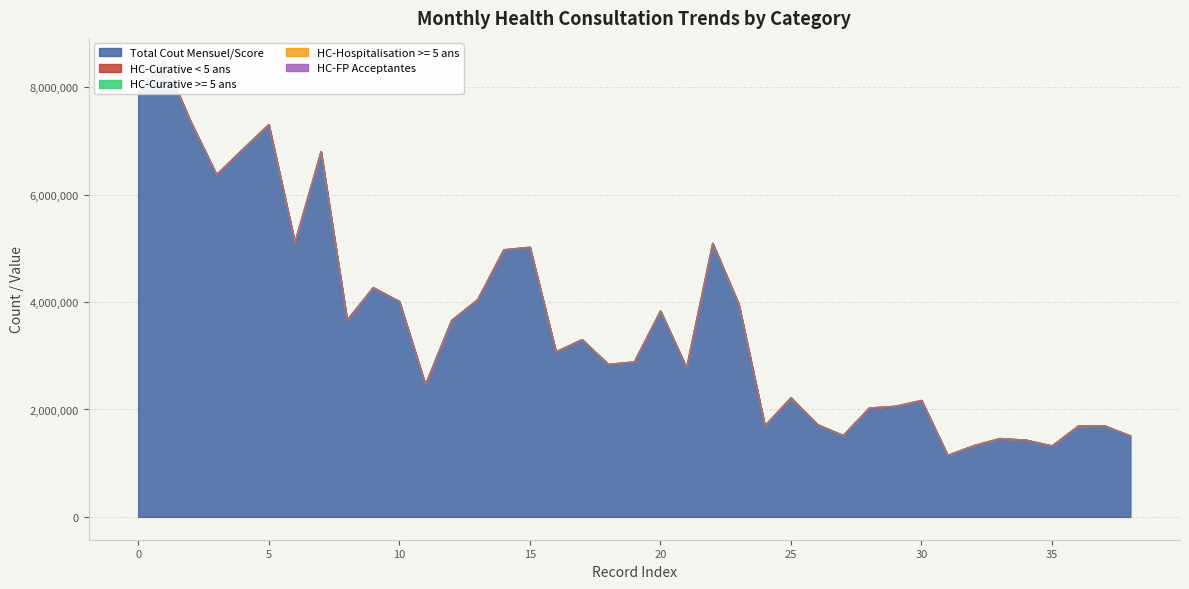

Reading right to left, list all the values displayed in this chart.

Total Cout Mensuel/Score: 38=1509683	37=1699444	36=1691125	35=1323751	34=1431852	33=1461143	32=1327992	31=1147910	30=2170071	29=2061146	28=2029056	27=1516786	26=1723602	25=2220936	24=1697898	23=3961050	22=5094745	21=2777854	20=3834620	19=2886800	18=2841490	17=3301530	16=3072870	15=5022800	14=4974734	13=4046168	12=3658158	11=2462668	10=4013228	9=4271003	8=3664565	7=6800197	6=5110553	5=7303876	4=6844282	3=6372726	2=7368303	2023=8491026	2022=7905511
HC-Curative < 5 ans: 38=221	37=144	36=134	35=127	34=132	33=149	32=167	31=248	30=448	29=379	28=339	27=338	26=298	25=344	24=317	23=463	22=265	21=635	20=695	19=587	18=581	17=652	16=630	15=64	14=124	13=135	12=136	11=64	10=112	9=145	8=208	7=111	6=803	5=793	4=645	3=504	2=941	2023=1150	2022=928
HC-Curative >= 5 ans: 38=229	37=196	36=154	35=130	34=150	33=146	32=133	31=403	30=618	29=489	28=514	27=468	26=560	25=453	24=477	23=785	22=947	21=857	20=966	19=758	18=790	17=746	16=807	15=226	14=330	13=234	12=308	11=160	10=304	9=268	8=152	7=1	6=11	5=9	4=9	3=4	2=16	2023=535	2022=763
HC-Hospitalisation >= 5 ans: 38=34	37=53	36=72	35=51	34=36	33=72	32=69	31=60	30=80	29=52	28=58	27=63	26=101	25=104	24=139	23=111	22=99	21=126	20=102	19=72	18=102	17=105	16=117	15=119	14=288	13=251	12=179	11=119	10=219	9=157	8=135	7=509	6=613	5=510	4=552	3=249	2=603	2023=365	2022=339
HC-FP Acceptantes: 38=37	37=73	36=44	35=13	34=51	33=27	32=21	31=52	30=49	29=53	28=55	27=43	26=64	25=58	24=33	23=63	22=66	21=69	20=59	19=47	18=67	17=64	16=34	15=127	14=182	13=178	12=229	11=108	10=169	9=174	8=114	7=236	6=267	5=188	4=250	3=244	2=218	2023=221	2022=254